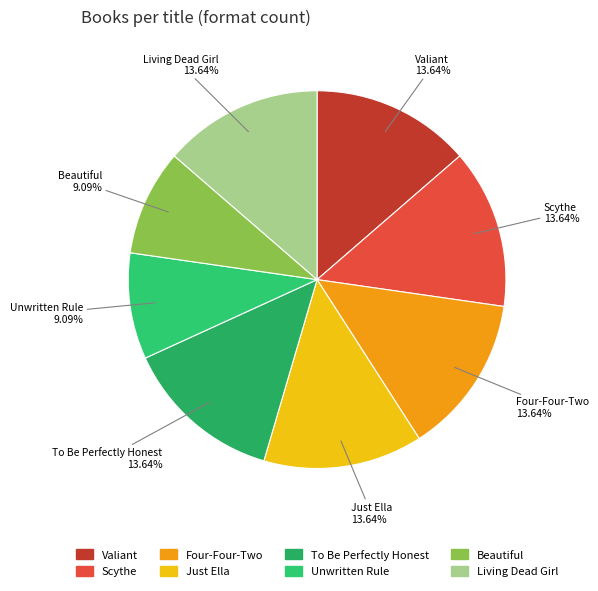

Does Scythe represent more than half of the total?

No